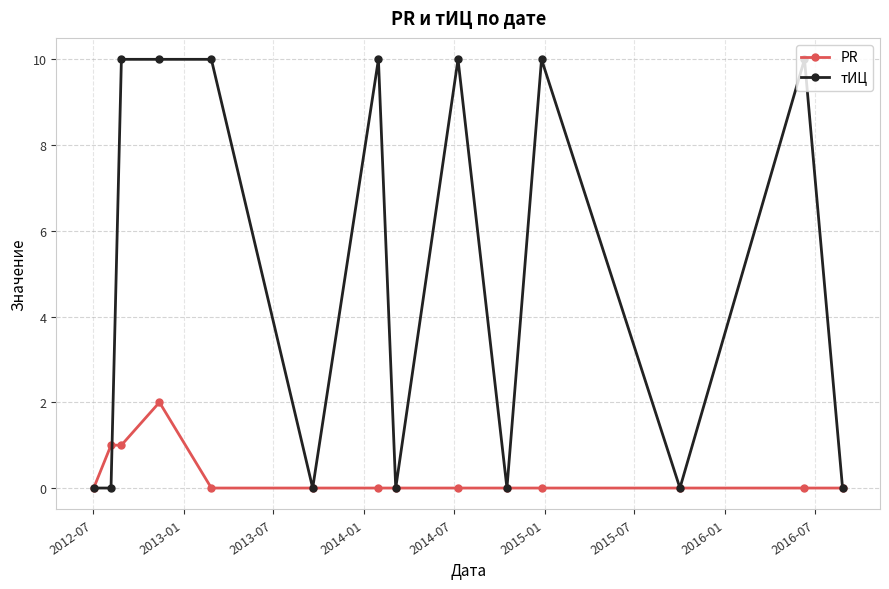

Which series has the largest total across all categories?

тИЦ